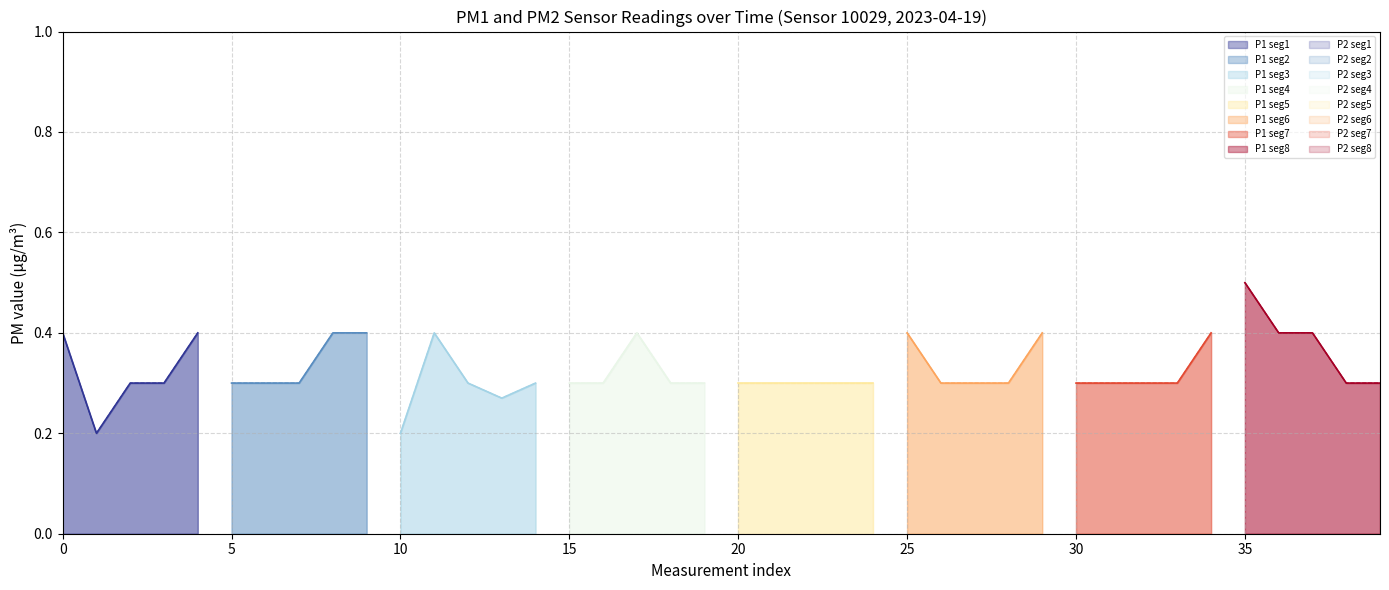

What is the difference between the second highest and minimum values in the P2 series?

0.4